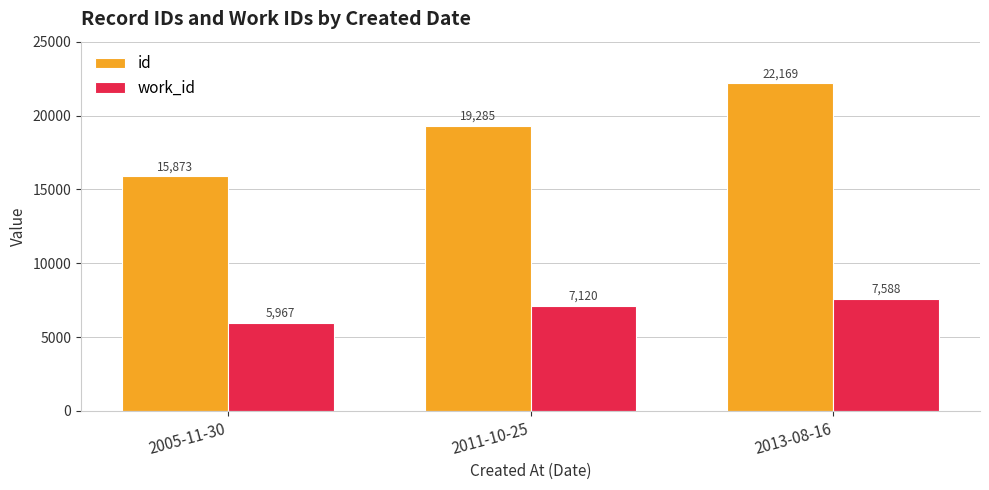

What is the sum of all id values?

57327